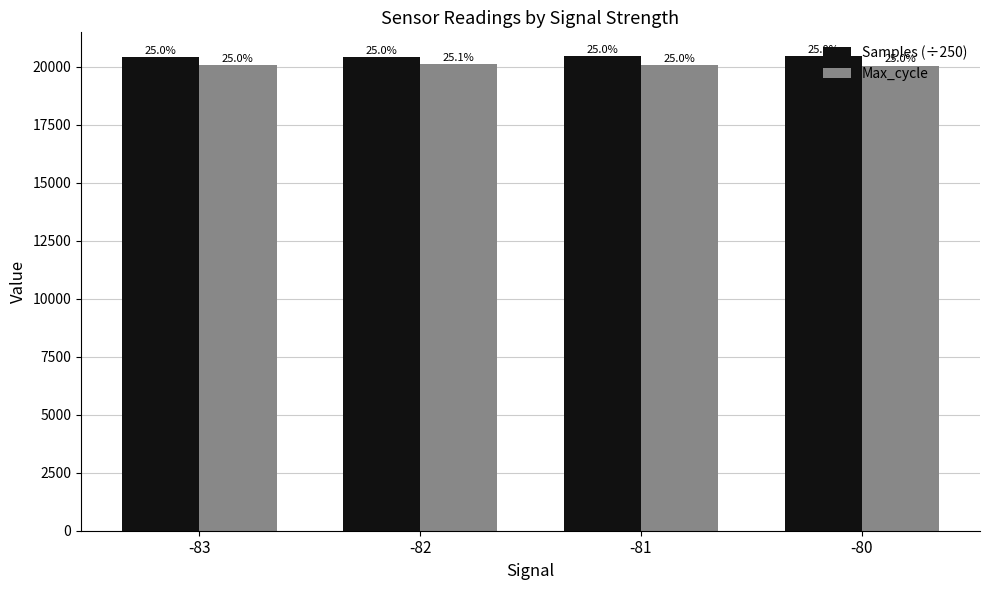

List the series in order of their overall mean, highest first.

Samples (÷250), Max_cycle